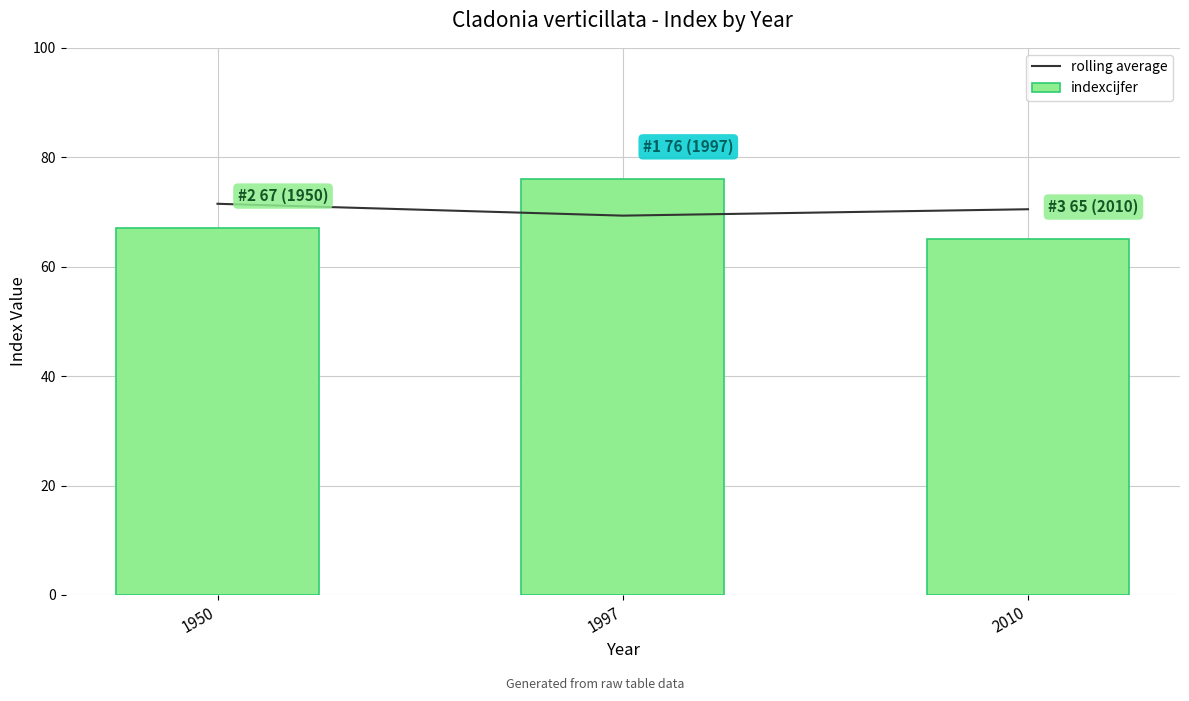

True or false: rolling average has a value of 105.7 at 1997.

False